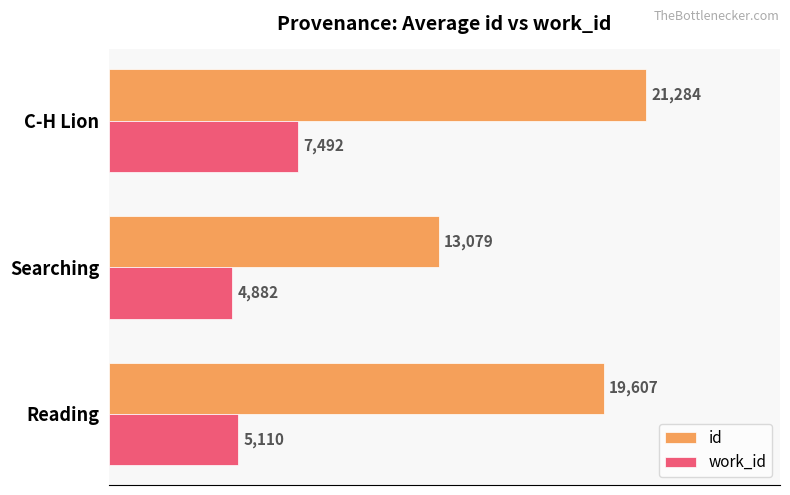

Rank the series by their average value, from lowest to highest.

work_id, id